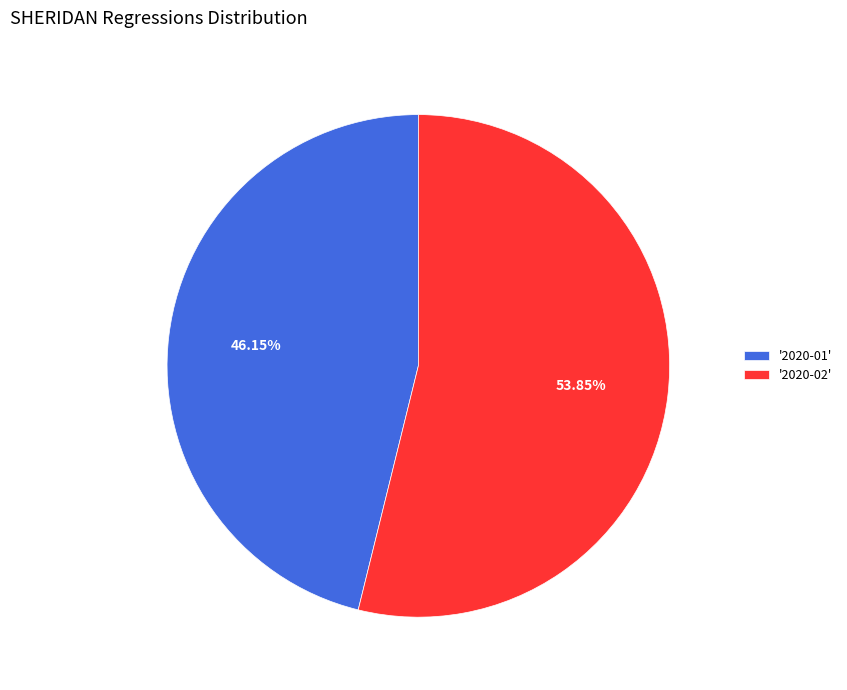

Rank the categories by value from highest to lowest.

'2020-02', '2020-01'